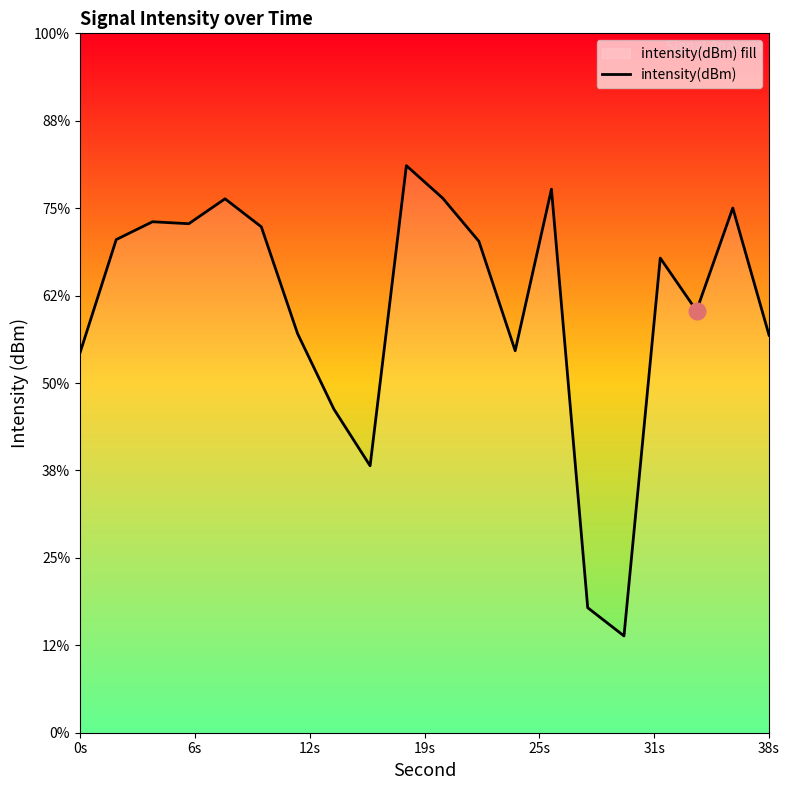

How many data points are less than -121?

13